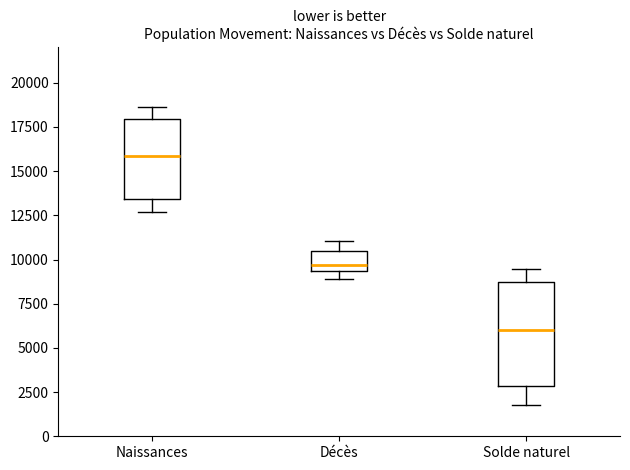

Reading left to right, transcribe this box plot: for each box, give where its median line is, the range the box spans, and where its two whiskers end, as read against the y-axis. The values are not printed on the chart, so give them approximately, as read against the axis.

Naissances: median 16000, box 13500 to 18000, whiskers 12500 to 18500
Décès: median 9500 (just above the box's lower edge), box 9500 to 10500, whiskers 9000 to 11000
Solde naturel: median 6000, box 3000 to 8500, whiskers 2000 to 9500